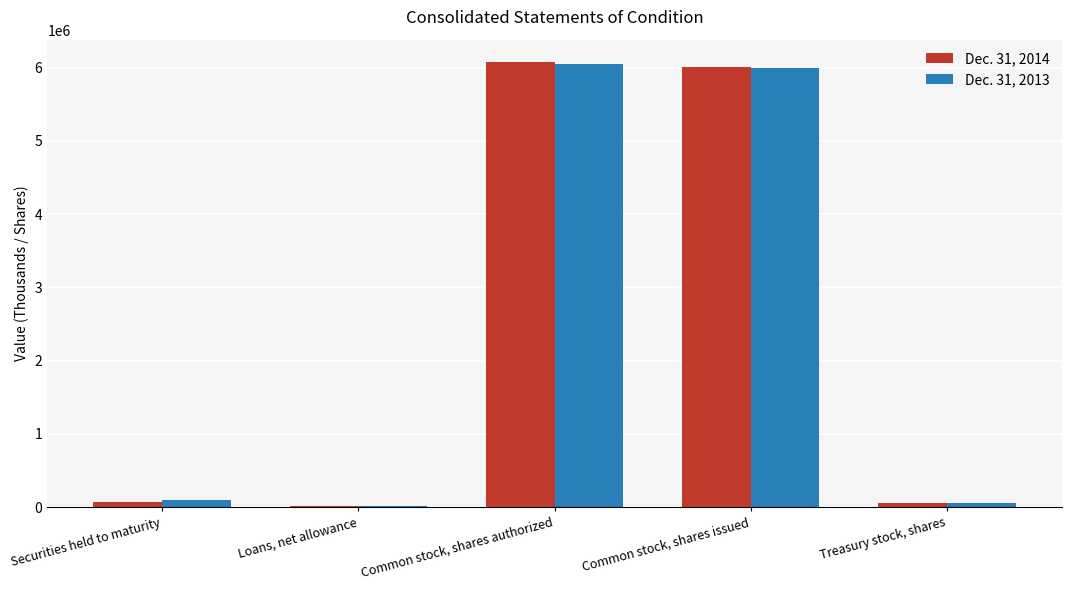

Read the Dec. 31, 2013 value at Loans, net allowance.

16091